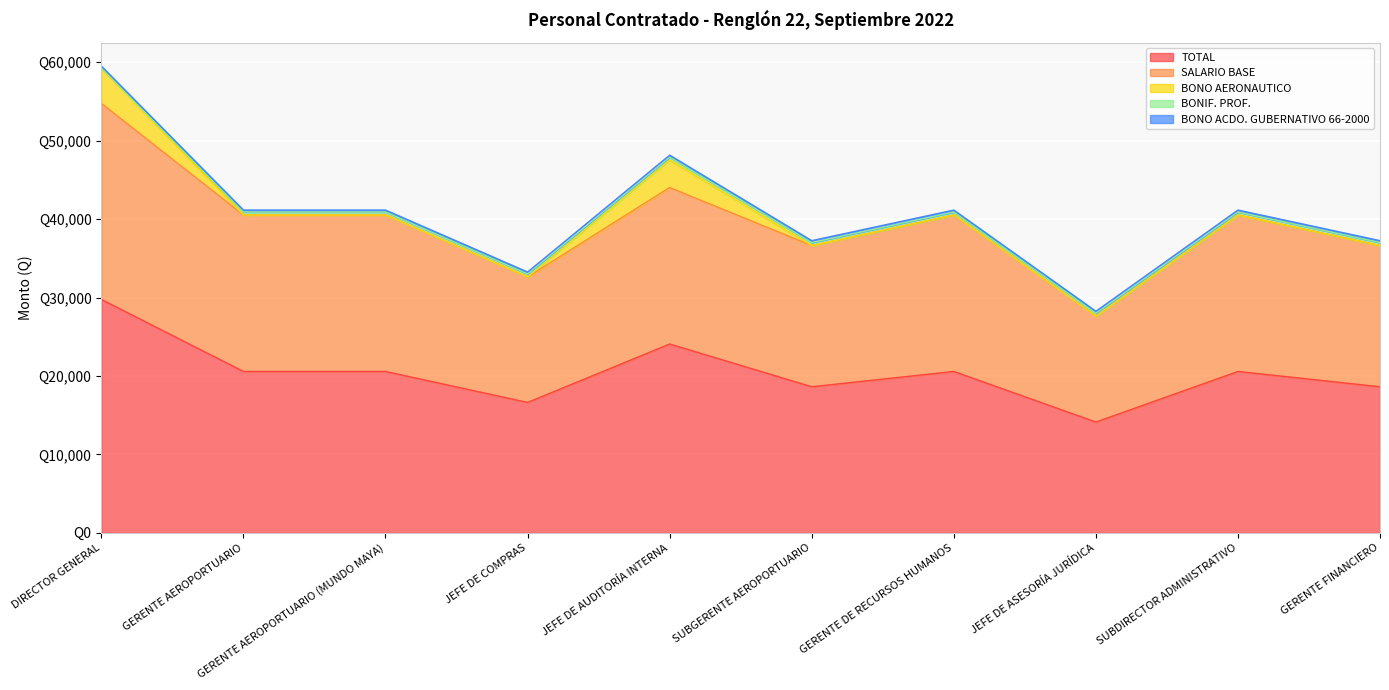

Is it true that BONO ACDO. GUBERNATIVO 66-2000 equals 112 at JEFE DE ASESORÍA JURÍDICA?

False